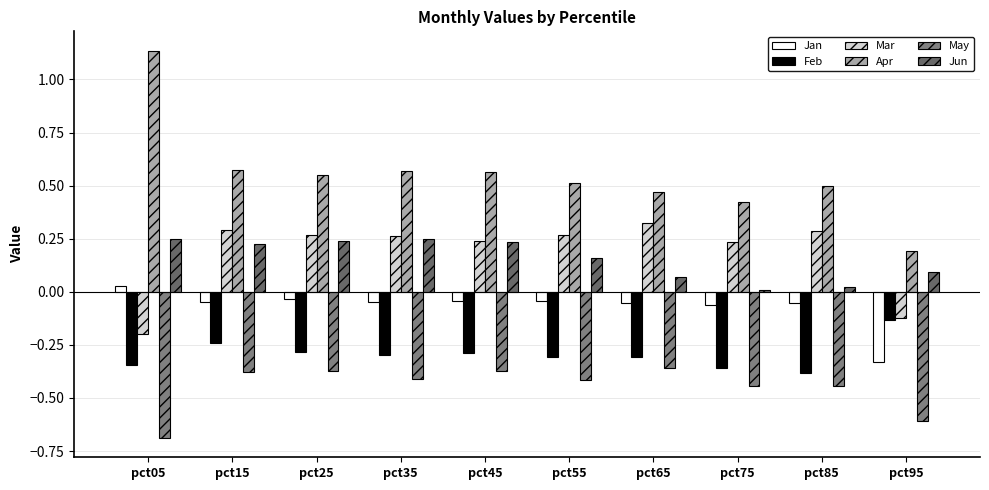

What are all the series names shown in the legend?

Jan, Feb, Mar, Apr, May, Jun